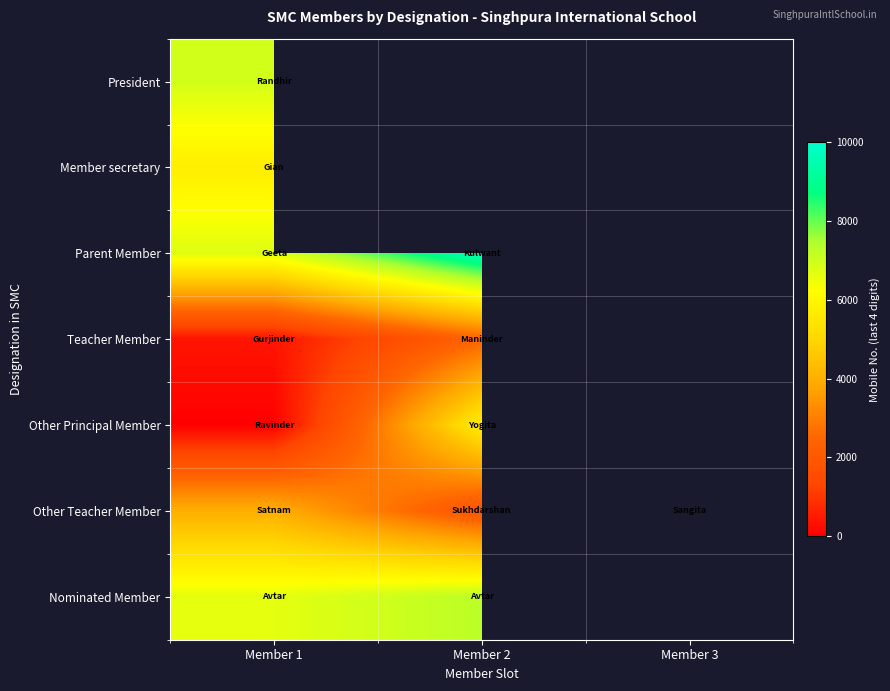

What is the maximum value shown in the chart?

9718.0